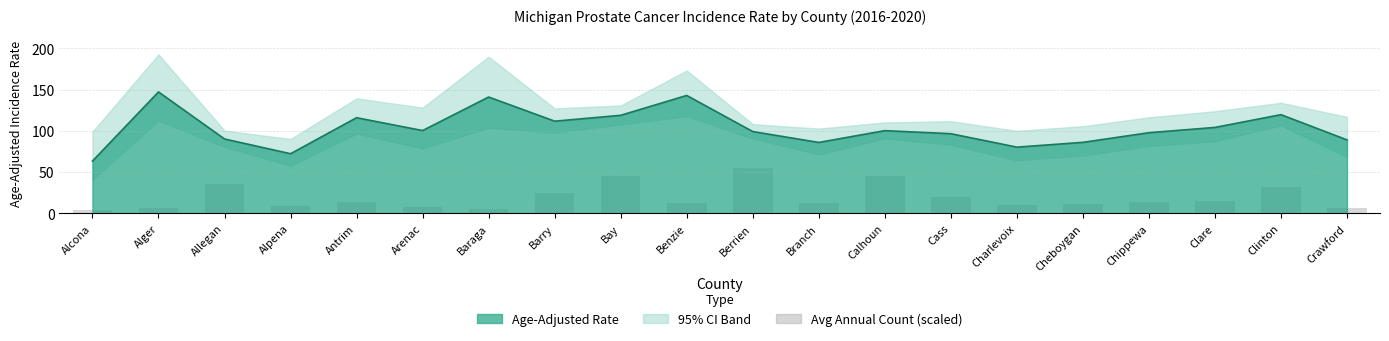

Between Clare and Charlevoix, which is larger?

Clare